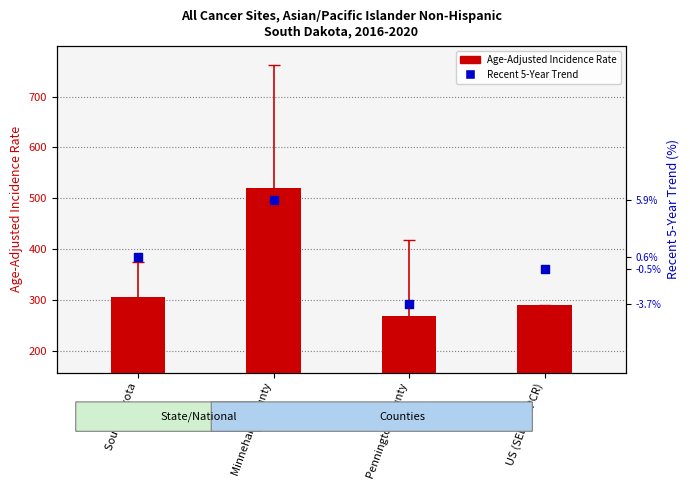

Which series contains the highest Y value?

Age-Adjusted Incidence Rate